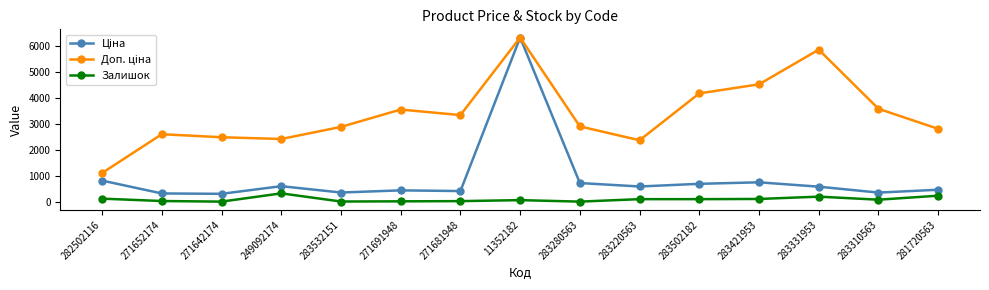

What is the difference between the highest and lowest values at 249092174?

2086.8